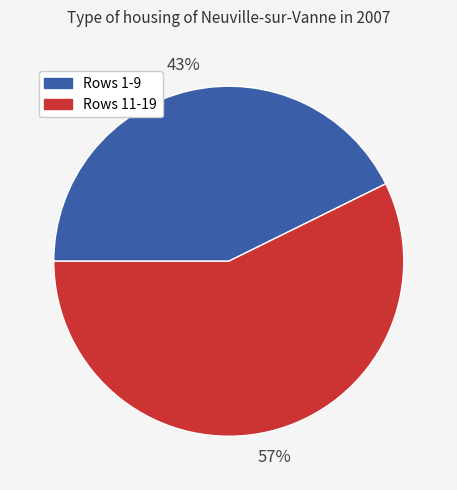

Between Rows 11-19 and Rows 1-9, which is larger?

Rows 11-19